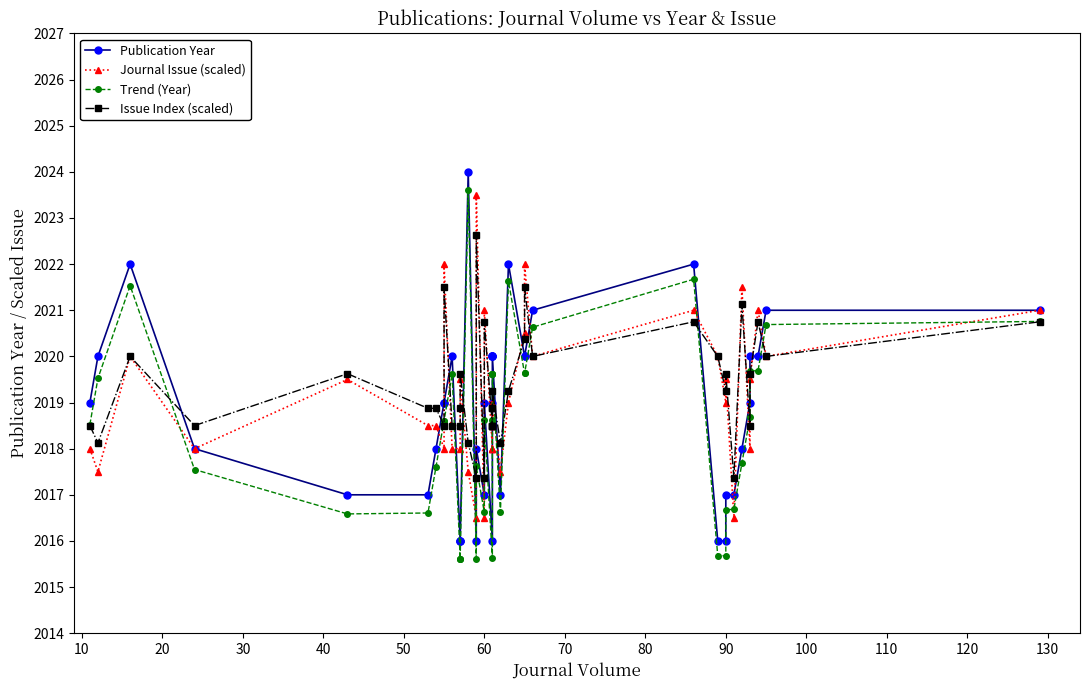

What is the average value of the Trend (Year) series?

2018.5